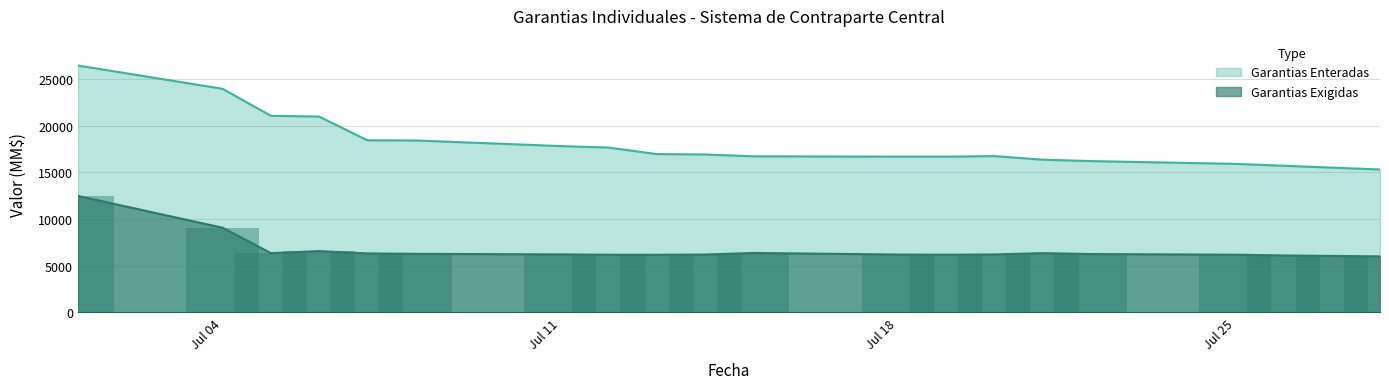

Is the value of Garantias Enteradas at 2011-07-28 greater than the value of Garantias Exigidas at 2011-07-22?

Yes